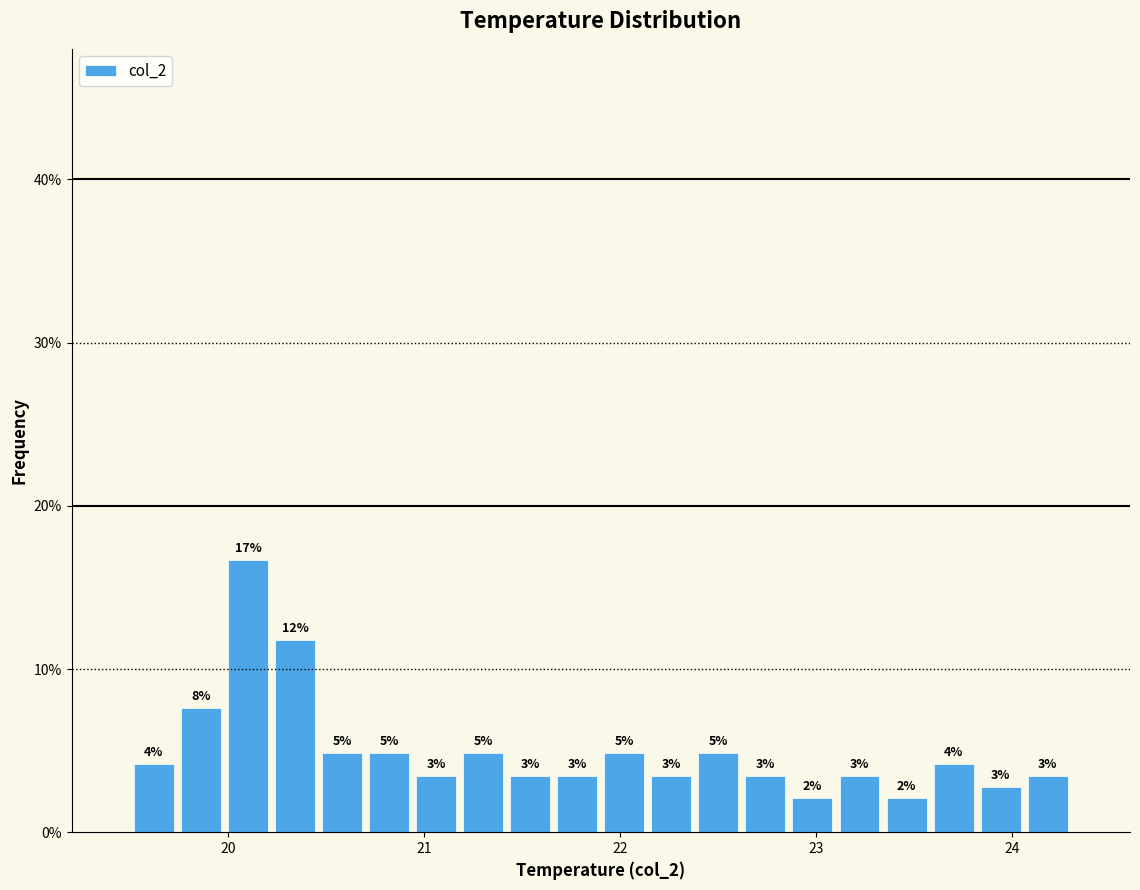

Around what value on the x-axis is the tallest bar? Give the approximate position of its centre, as read against the axis.

20.1